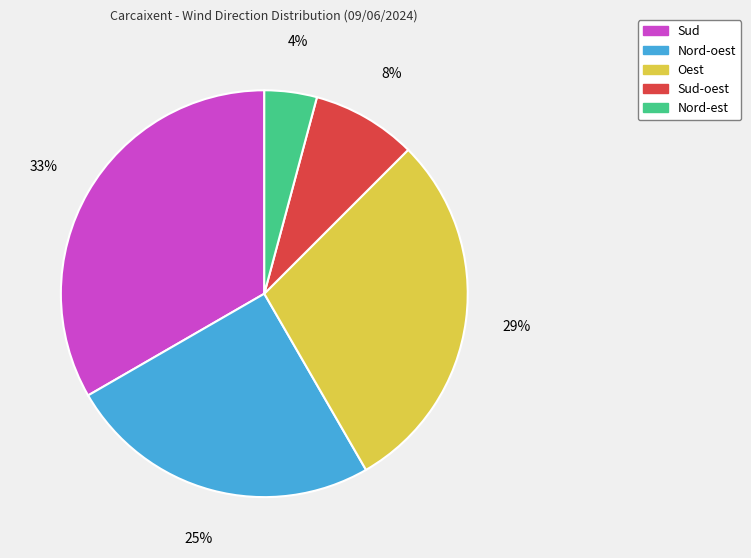

What is the smallest slice in the pie chart?

Nord-est